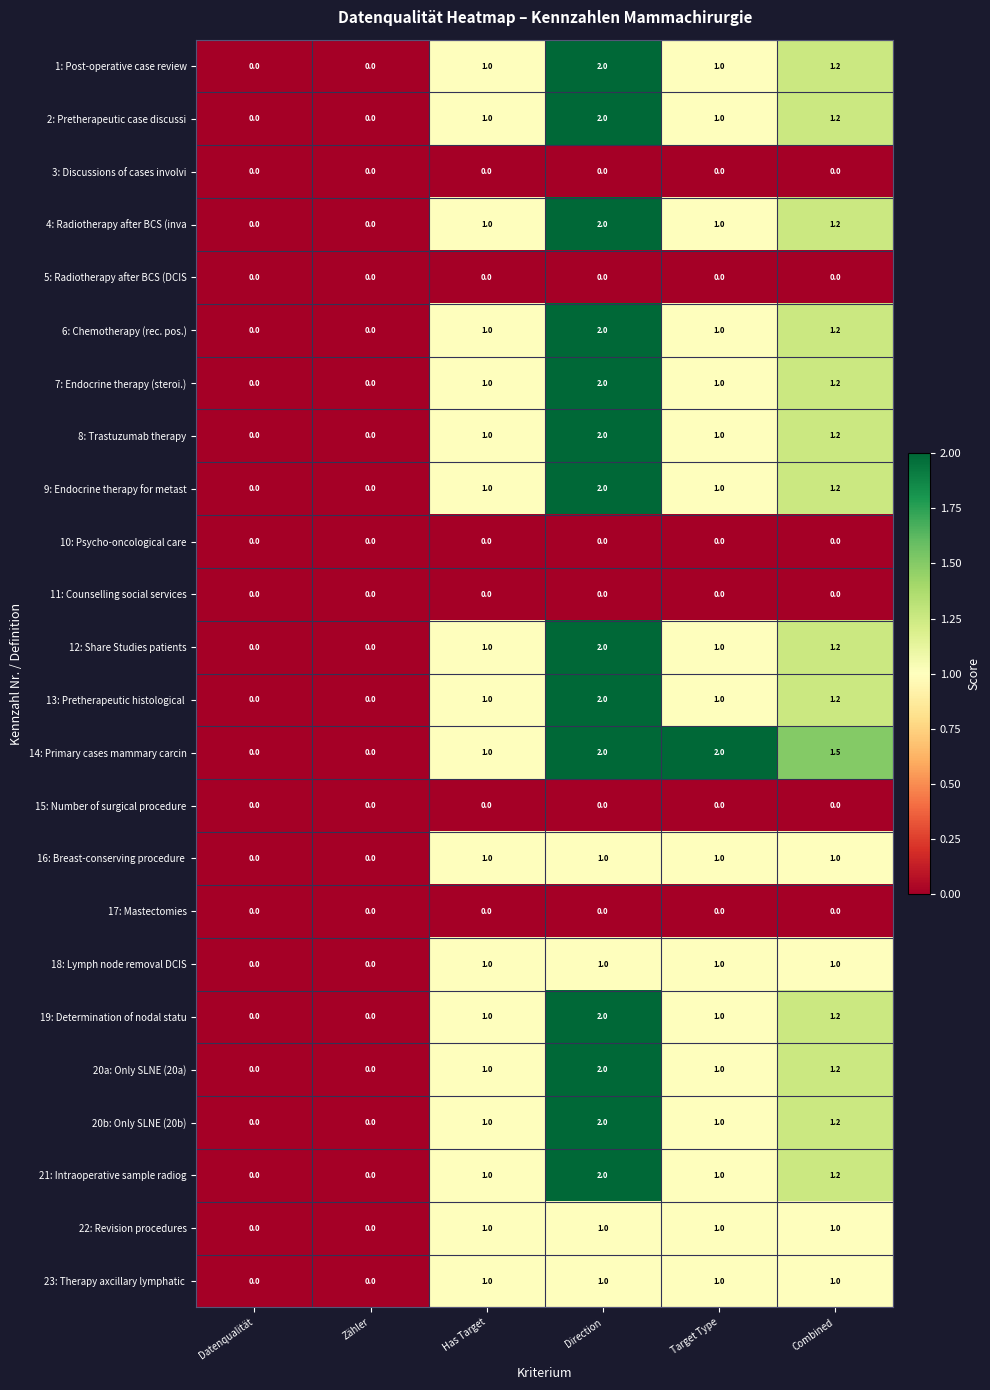

Is it true that 20b: Only SLNE (20b) equals 1.2 at Combined?

True